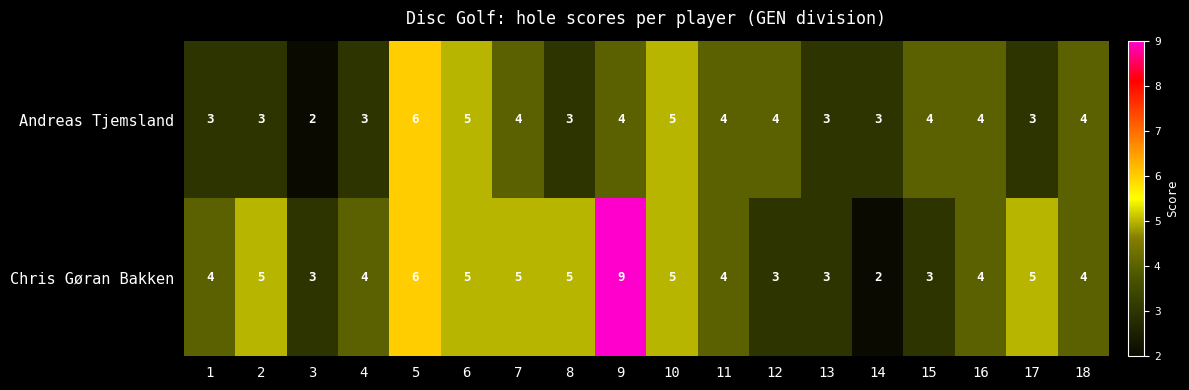

What is the total value across all series at 3?

5